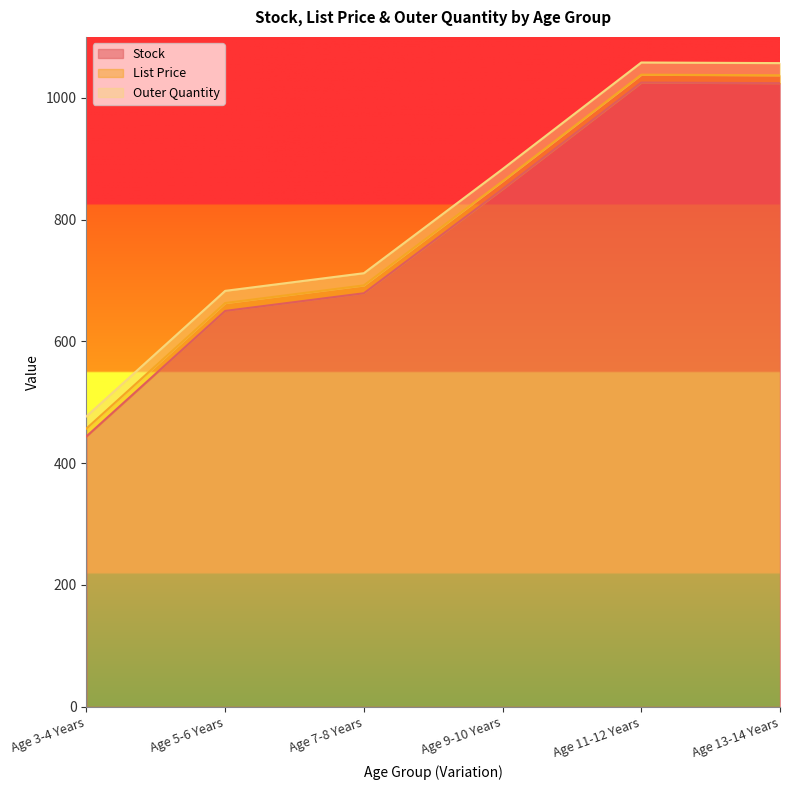

Read the Outer Quantity value at Age 5-6 Years.

20.0